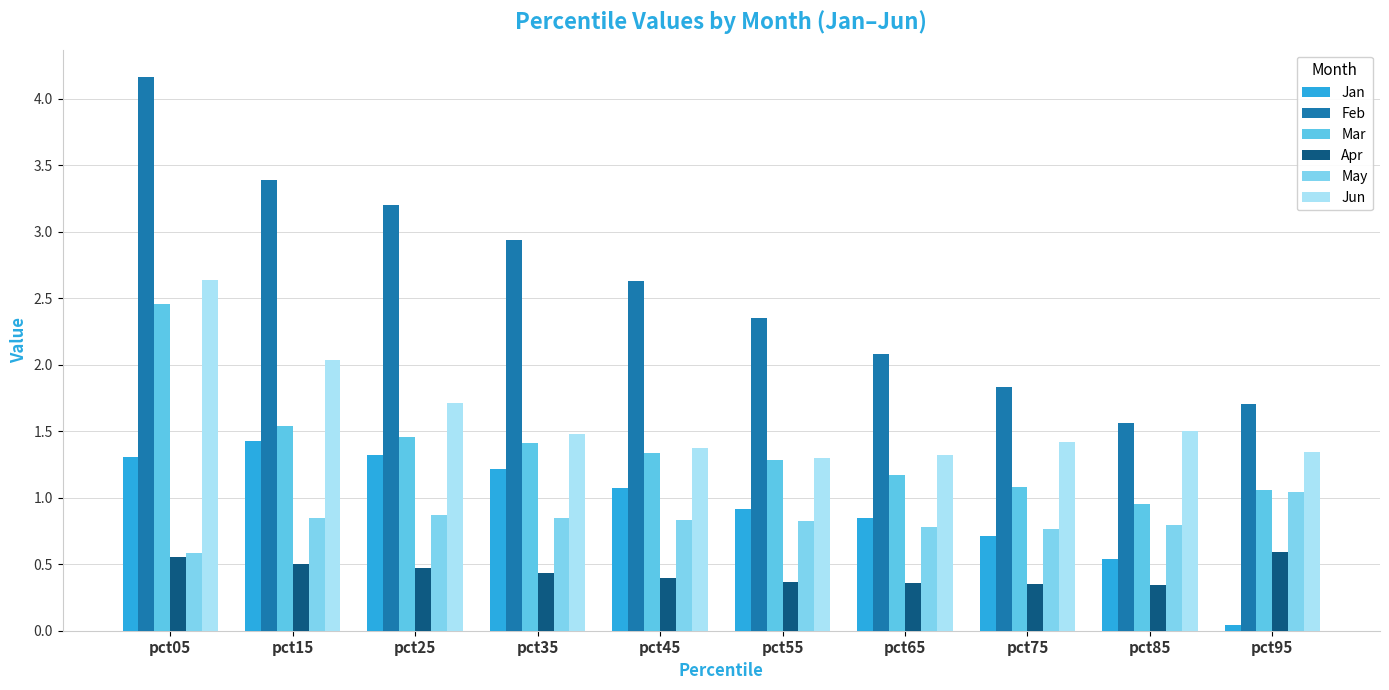

Is the value of Jan at pct75 greater than the value of Feb at pct25?

No